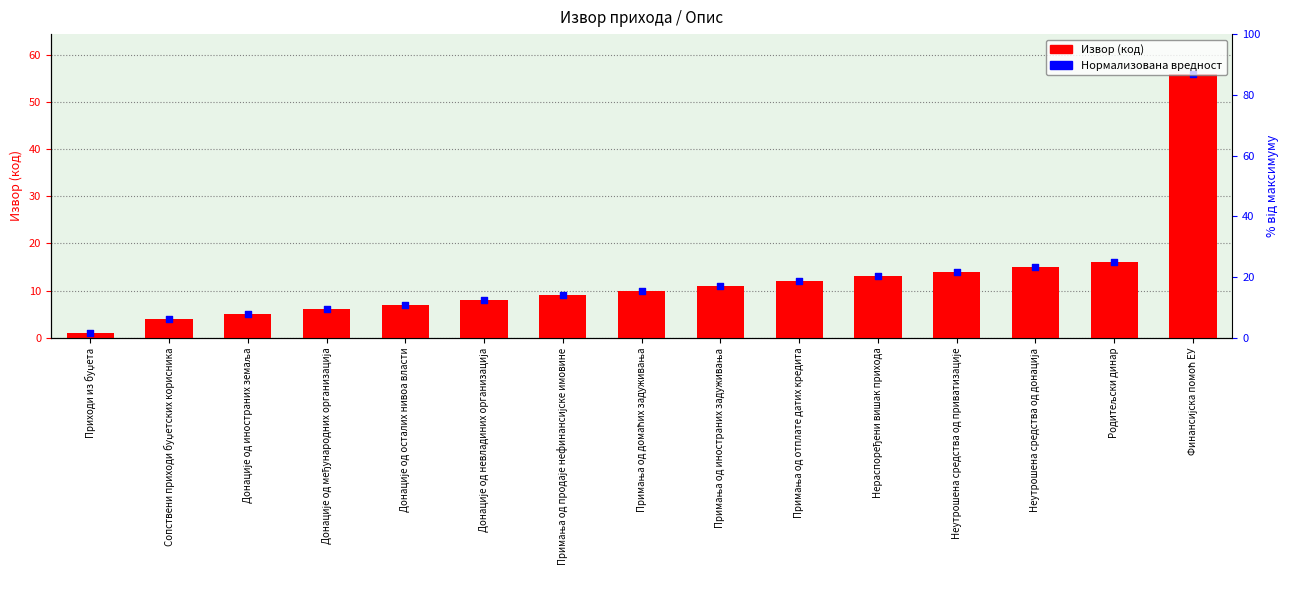

What are all the series names shown in the legend?

Извор, Нормализована вредност